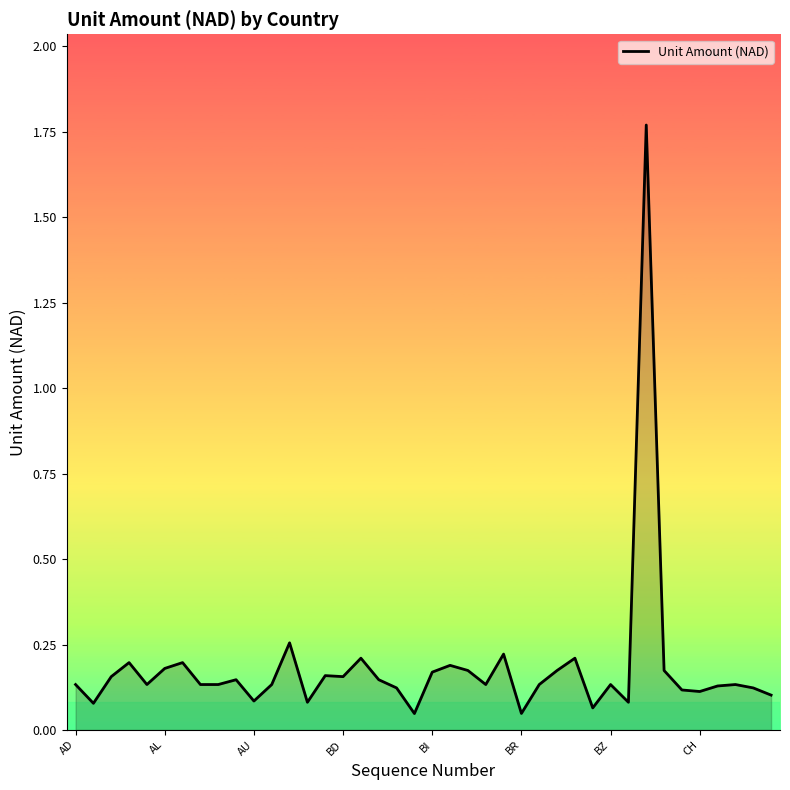

What is the difference between the maximum and minimum values?

1.7